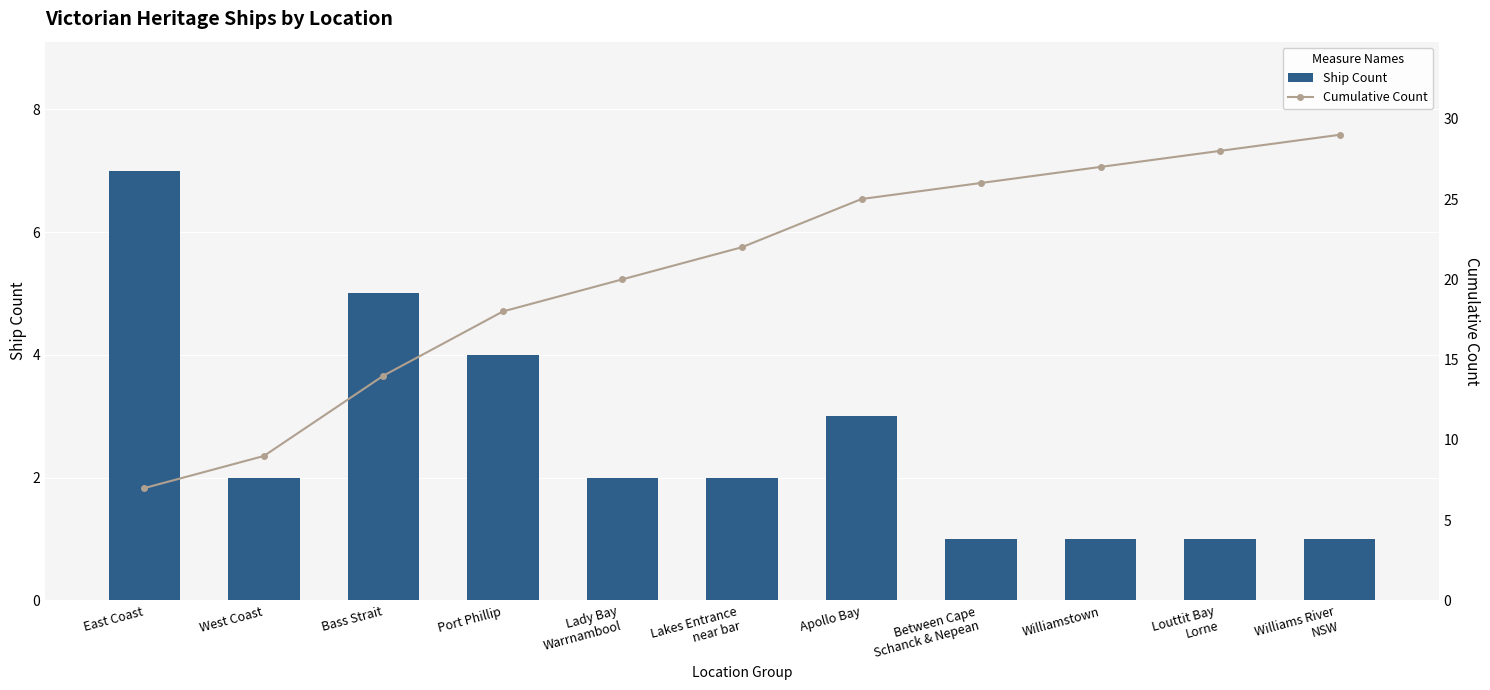

What is the total value across all series at Williamstown?

28